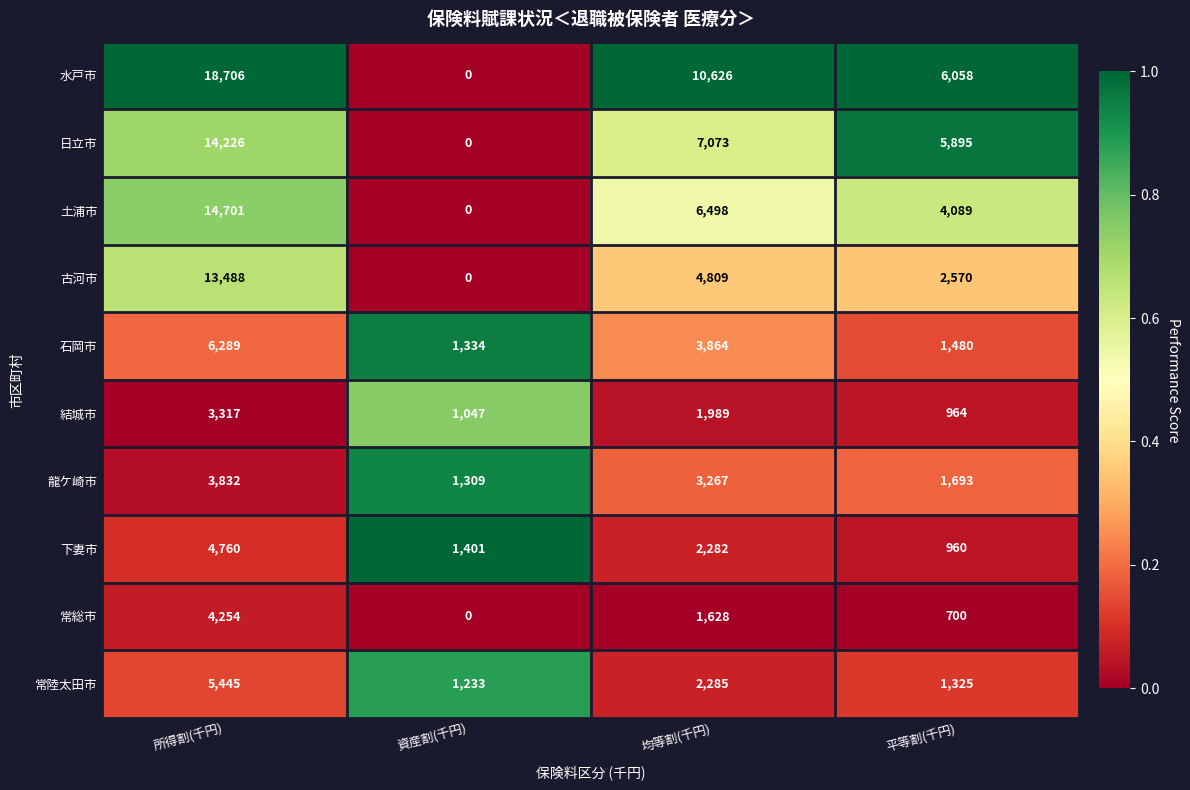

At which label does 下妻市 first exceed 2282?

所得割(千円)